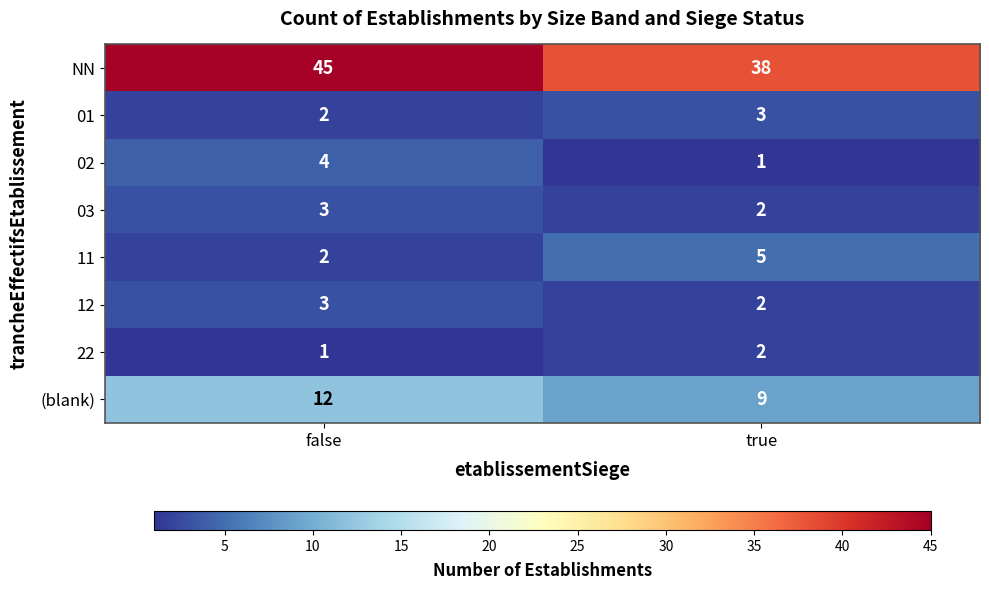

What is the average value of the NN series?

42